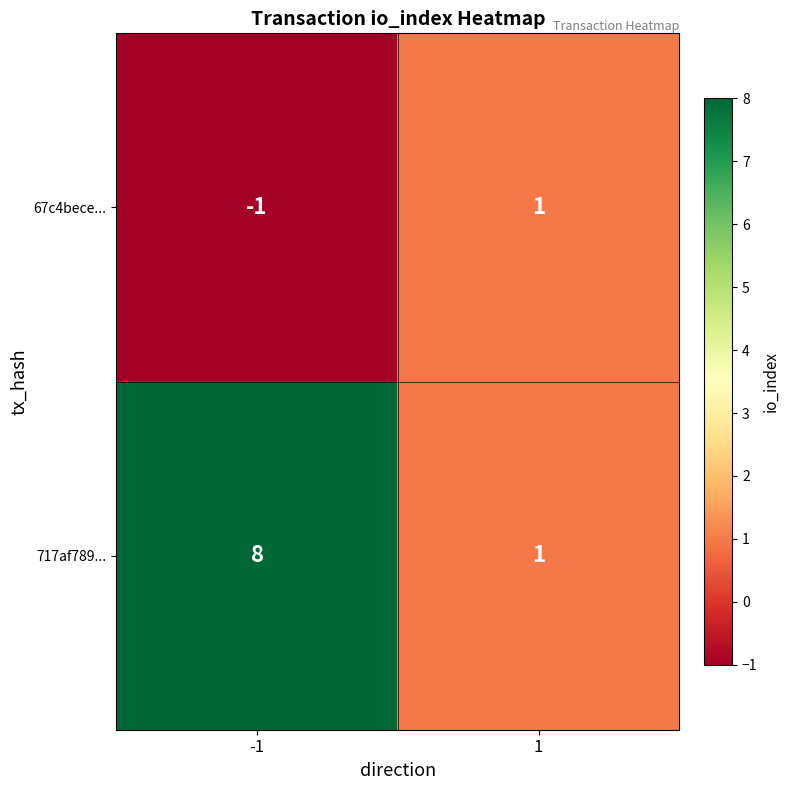

The 717af789... series shows 13 at -1. True or false?

False